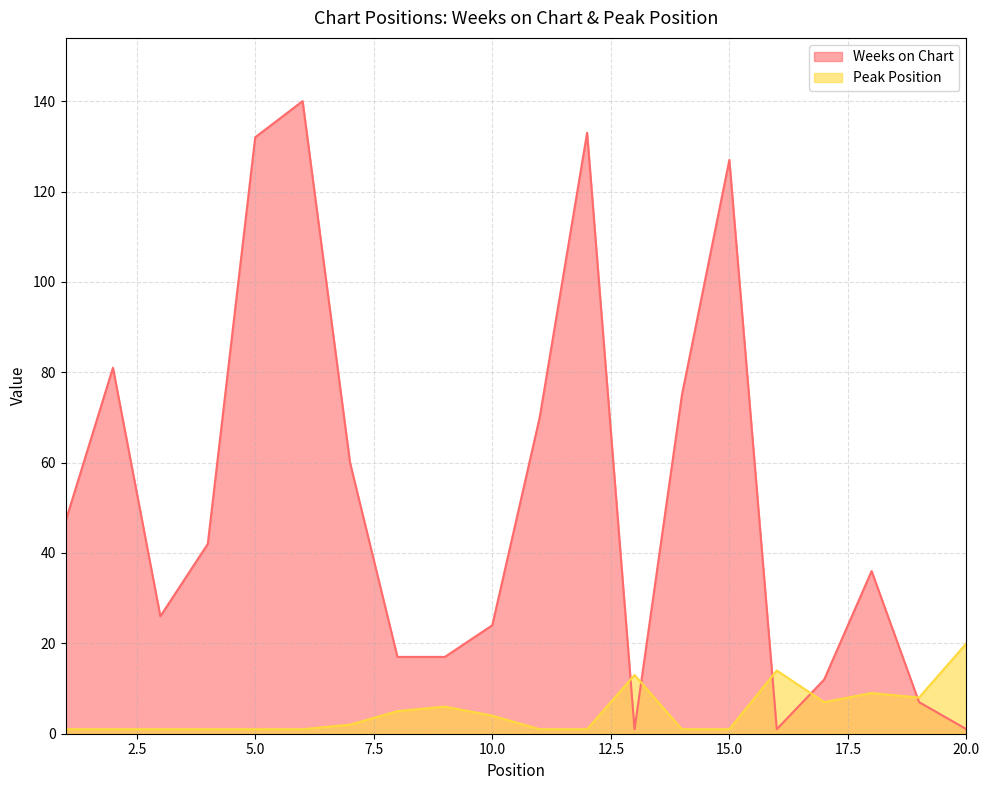

List the labels in order of Weeks on Chart value, smallest first.

13, 16, 20, 19, 17, 8, 9, 10, 3, 18, 4, 1, 7, 11, 14, 2, 15, 5, 12, 6